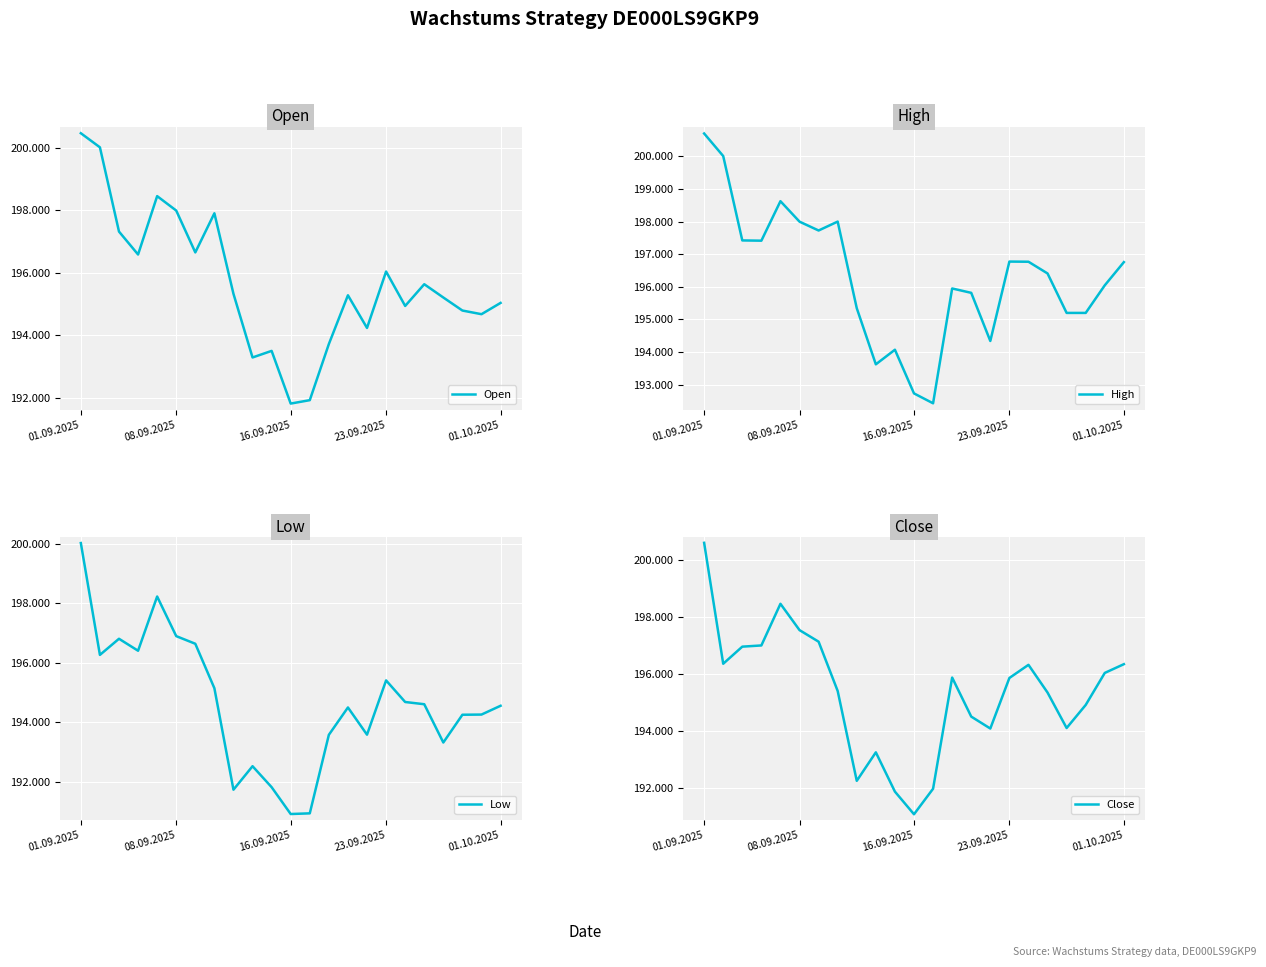

How many lines are shown in the chart?

4